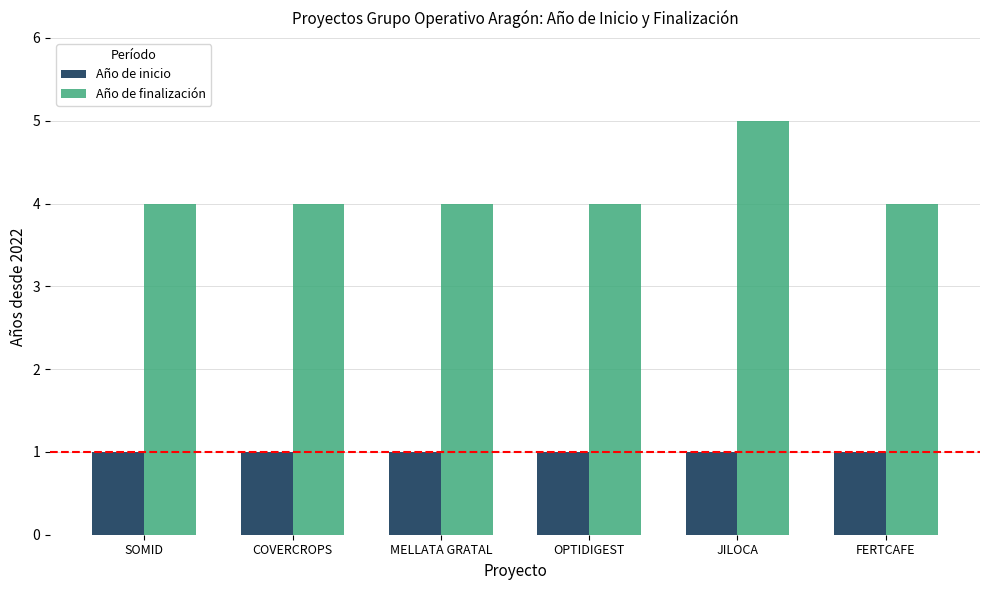

At which label does Año de finalización reach its peak?

JILOCA